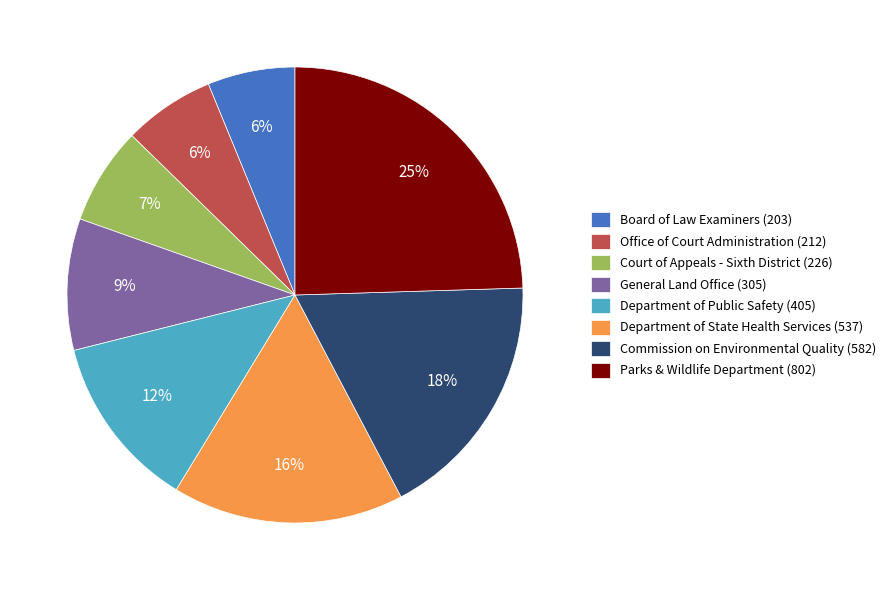

To the nearest percent, what percentage of the pie is Department of Public Safety (405)?

12%